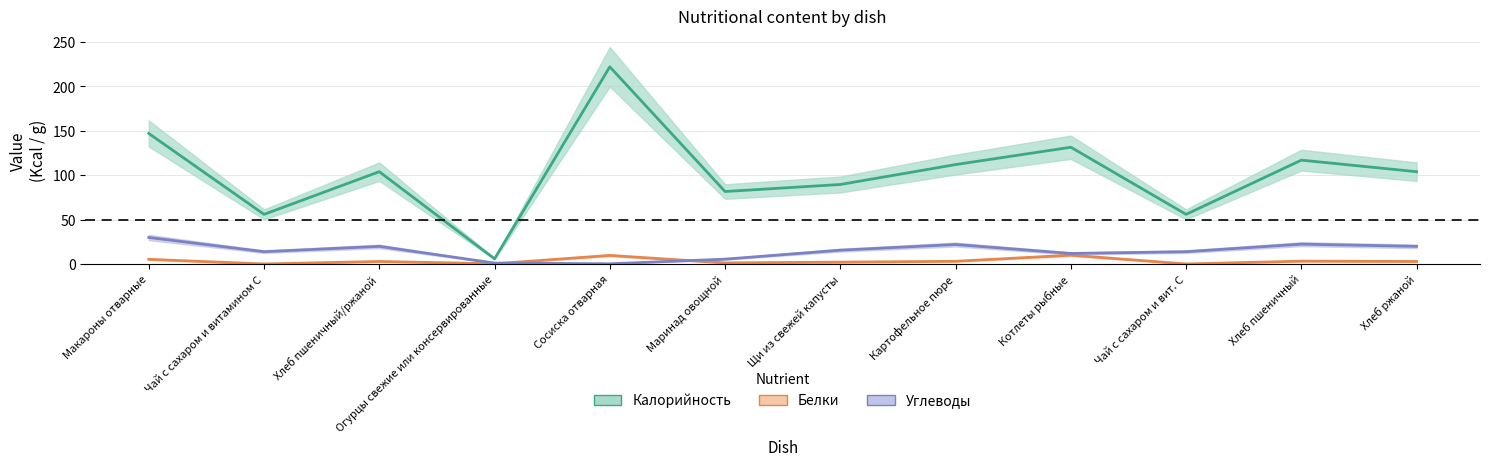

What is the maximum value shown in the chart?

222.0